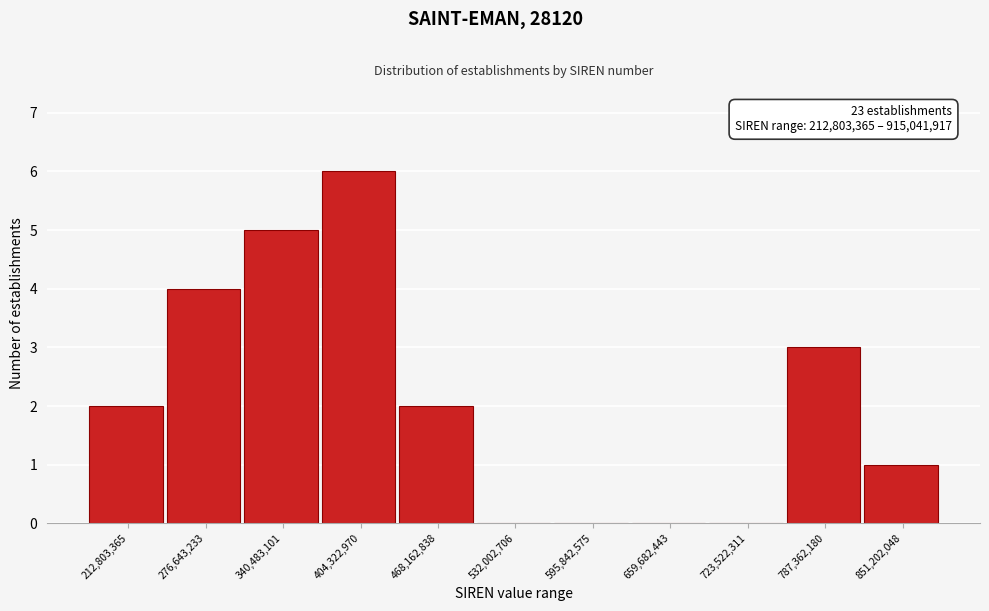

Reading right to left, what are all the values shown in this chart?

851,202,048=1	787,362,180=3	723,522,311=0	659,682,443=0	595,842,575=0	532,002,706=0	468,162,838=2	404,322,970=6	340,483,101=5	276,643,233=4	212,803,365=2